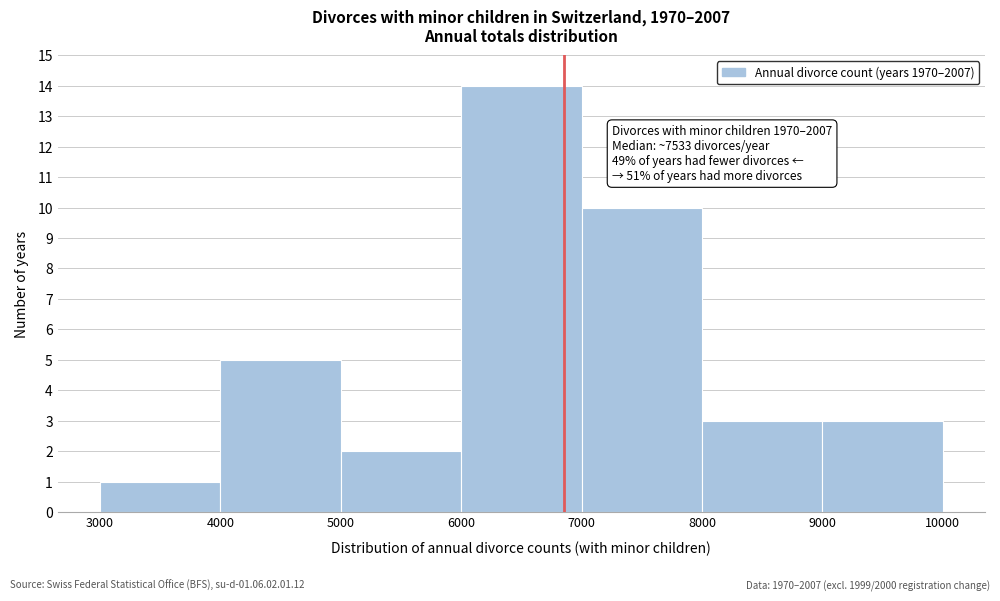

Over which range of the x-axis is the bar tallest?

6000 to 7000